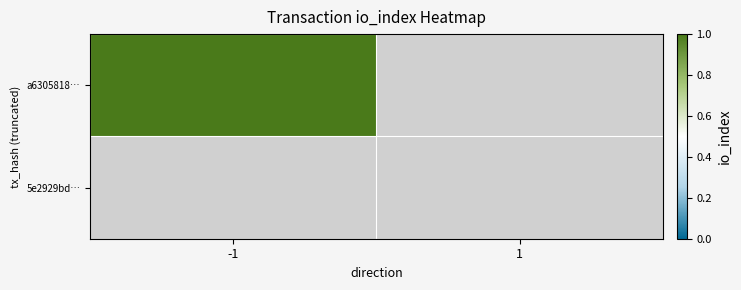

List the series in order of their peak value, highest first.

a6305818…, 5e2929bd…